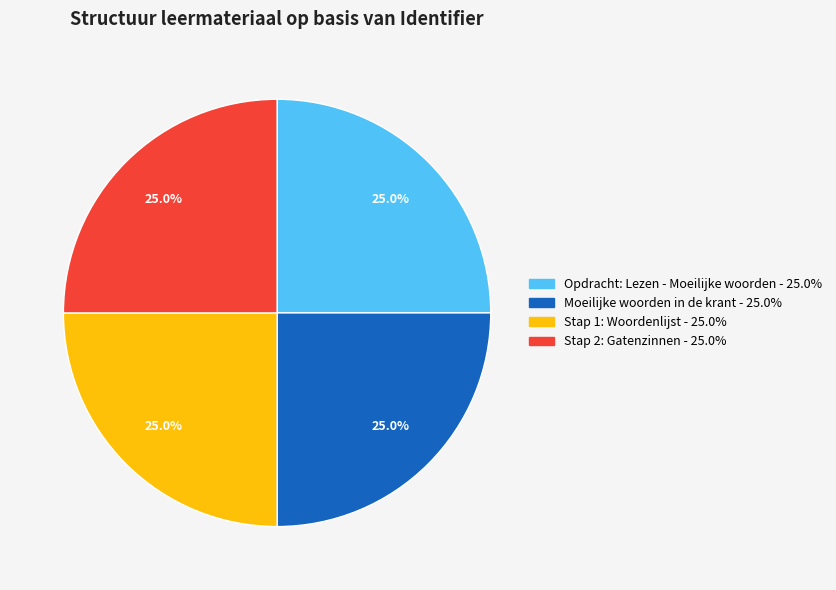

How much of the chart is everything except Moeilijke woorden in de krant?

75.0%